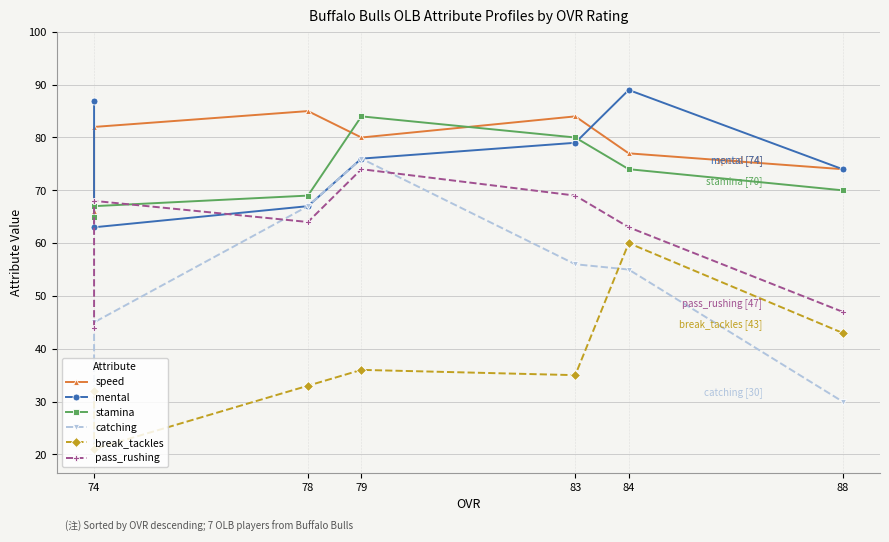

Between 78 and 83, which is larger?

78